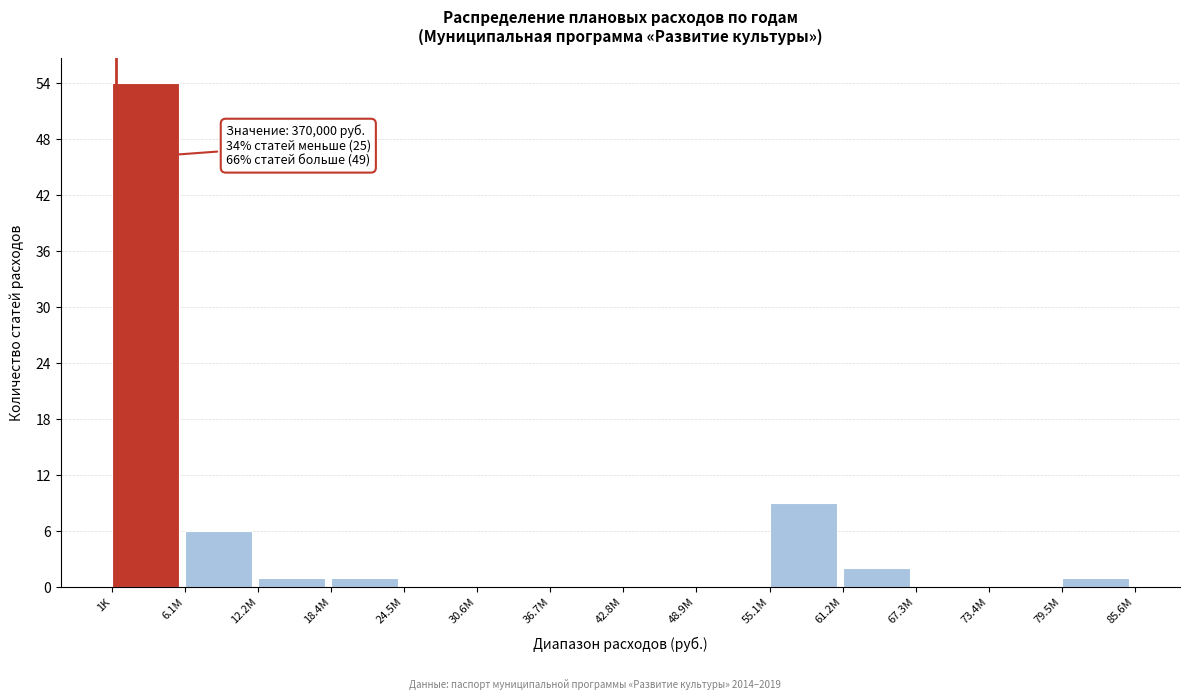

Reading left to right, extract all data points from this chart.

1K=54	6.1M=6	12.2M=1	18.4M=1	24.5M=0	30.6M=0	36.7M=0	42.8M=0	48.9M=0	55.1M=9	61.2M=2	67.3M=0	73.4M=0	79.5M=1